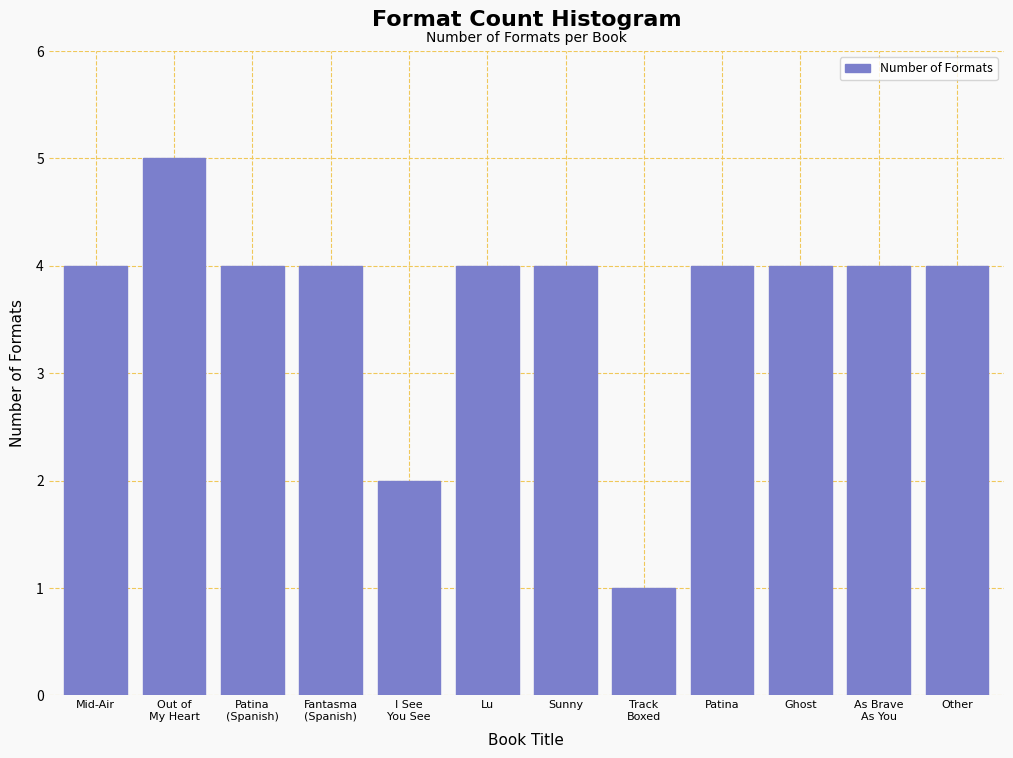

Reading left to right, extract all data points from this chart.

4	5	4	4	2	4	4	1	4	4	4	4